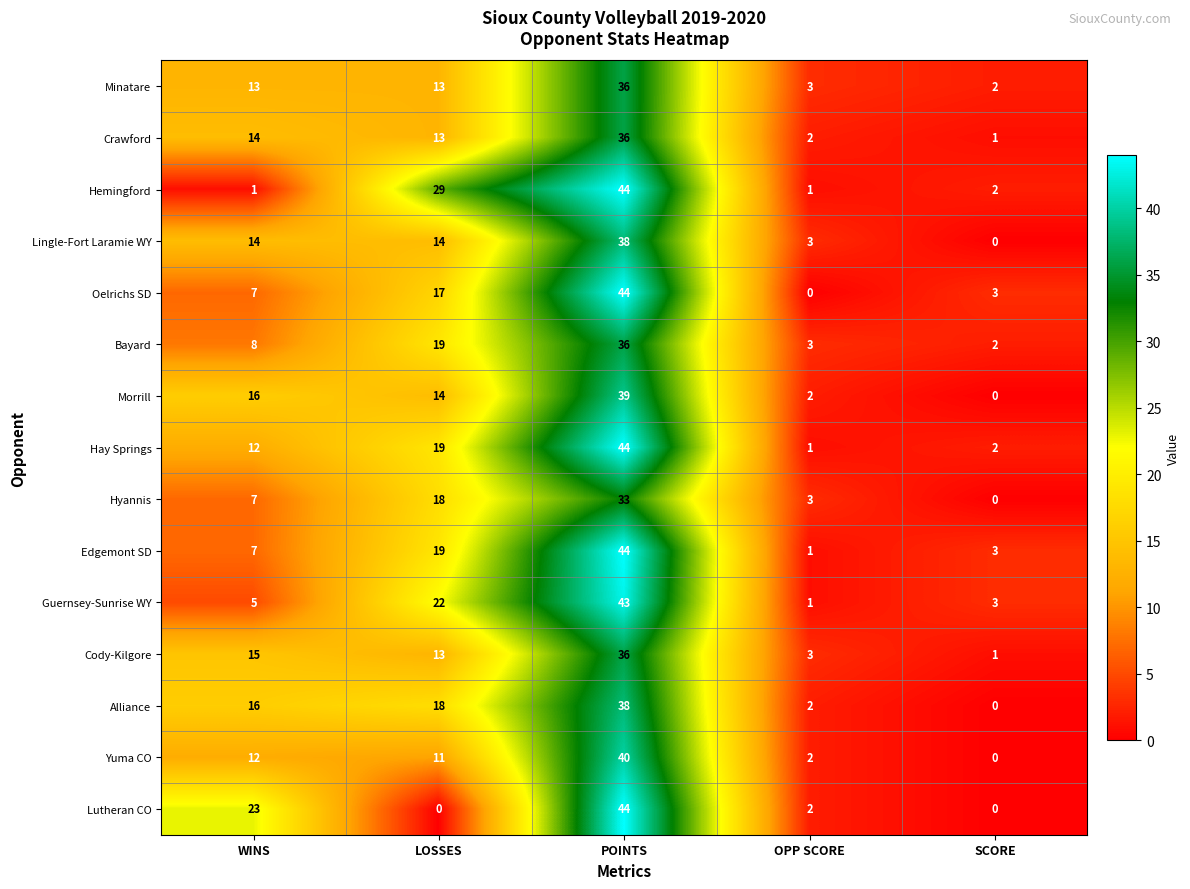

Where is Hemingford nearest to the value 22?

LOSSES